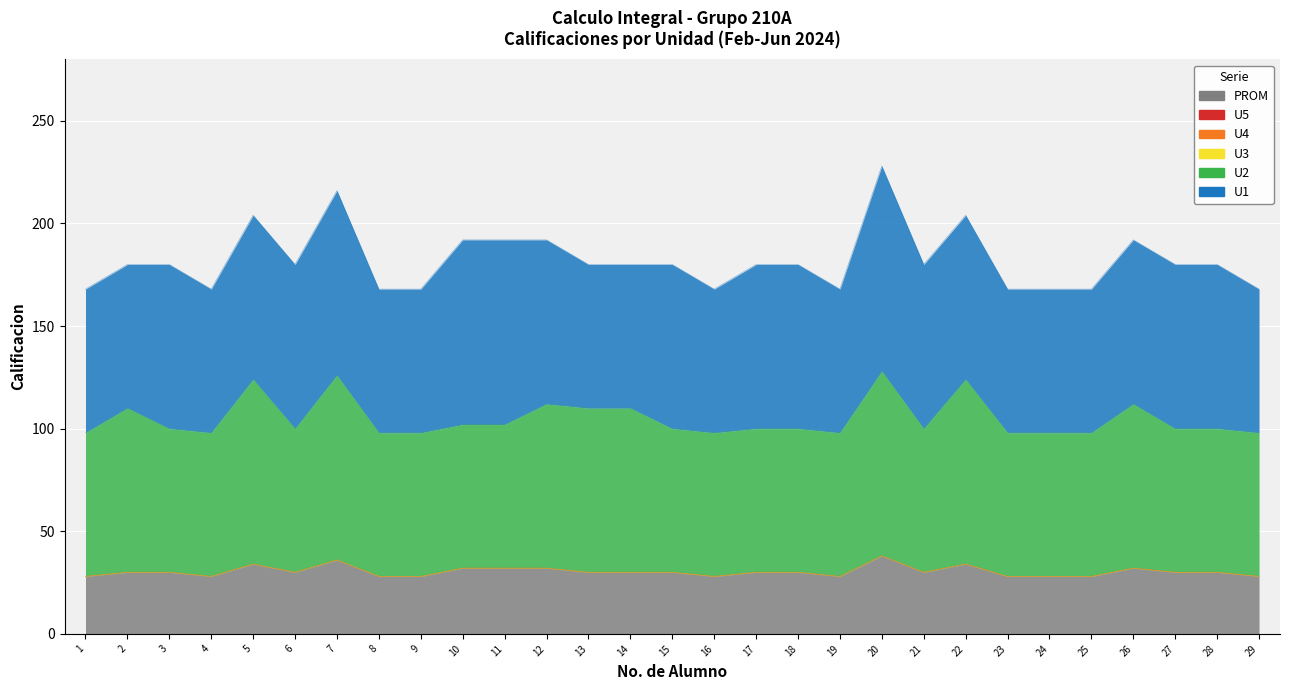

Reading left to right, list all the values displayed in this chart.

U1: 1=70	2=70	3=80	4=70	5=80	6=80	7=90	8=70	9=70	10=90	11=90	12=80	13=70	14=70	15=80	16=70	17=80	18=80	19=70	20=100	21=80	22=80	23=70	24=70	25=70	26=80	27=80	28=80	29=70
U2: 1=70	2=80	3=70	4=70	5=90	6=70	7=90	8=70	9=70	10=70	11=70	12=80	13=80	14=80	15=70	16=70	17=70	18=70	19=70	20=90	21=70	22=90	23=70	24=70	25=70	26=80	27=70	28=70	29=70
U3: 1=0	2=0	3=0	4=0	5=0	6=0	7=0	8=0	9=0	10=0	11=0	12=0	13=0	14=0	15=0	16=0	17=0	18=0	19=0	20=0	21=0	22=0	23=0	24=0	25=0	26=0	27=0	28=0	29=0
U4: 1=0	2=0	3=0	4=0	5=0	6=0	7=0	8=0	9=0	10=0	11=0	12=0	13=0	14=0	15=0	16=0	17=0	18=0	19=0	20=0	21=0	22=0	23=0	24=0	25=0	26=0	27=0	28=0	29=0
U5: 1=0	2=0	3=0	4=0	5=0	6=0	7=0	8=0	9=0	10=0	11=0	12=0	13=0	14=0	15=0	16=0	17=0	18=0	19=0	20=0	21=0	22=0	23=0	24=0	25=0	26=0	27=0	28=0	29=0
PROM: 1=28	2=30	3=30	4=28	5=34	6=30	7=36	8=28	9=28	10=32	11=32	12=32	13=30	14=30	15=30	16=28	17=30	18=30	19=28	20=38	21=30	22=34	23=28	24=28	25=28	26=32	27=30	28=30	29=28